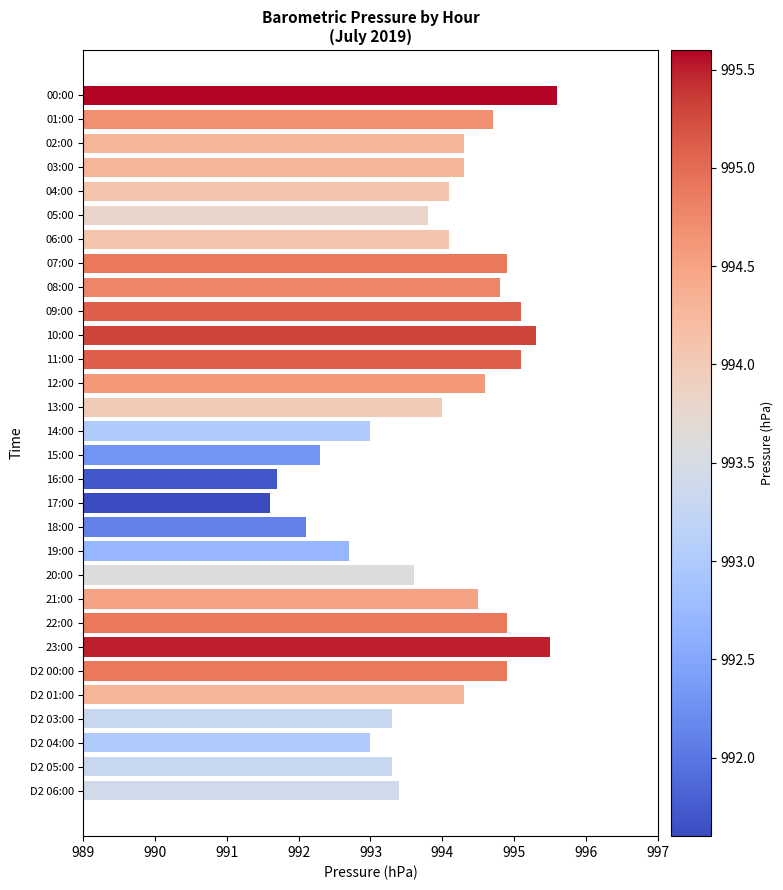

True or false: the data shows 1293.7 at 22:00.

False